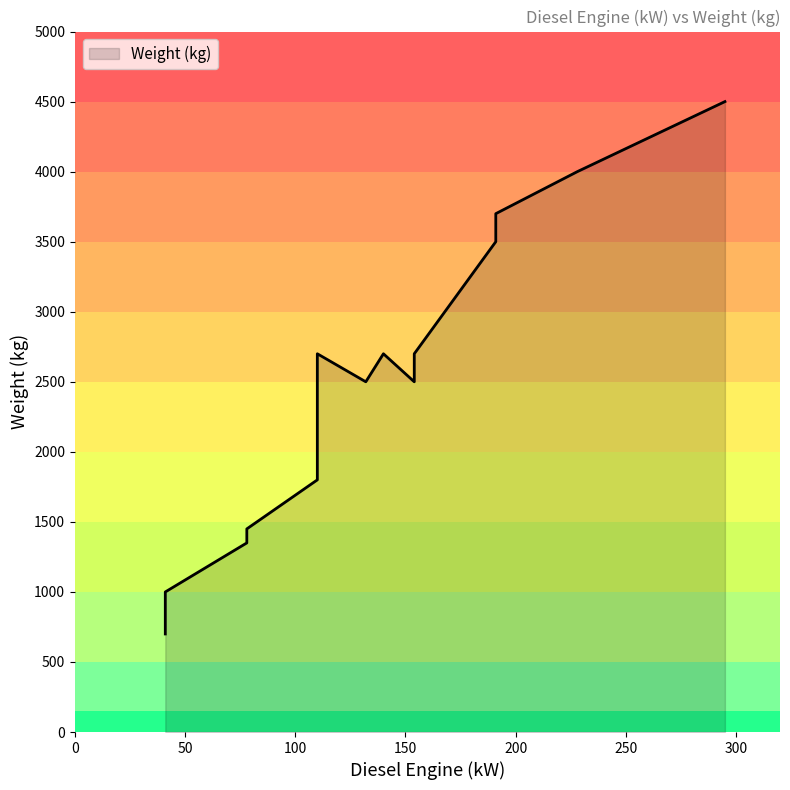

True or false: the data shows 2162 at 78.

False